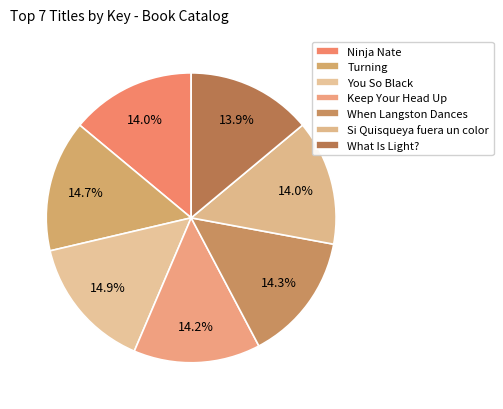

Which slice is the largest?

You So Black